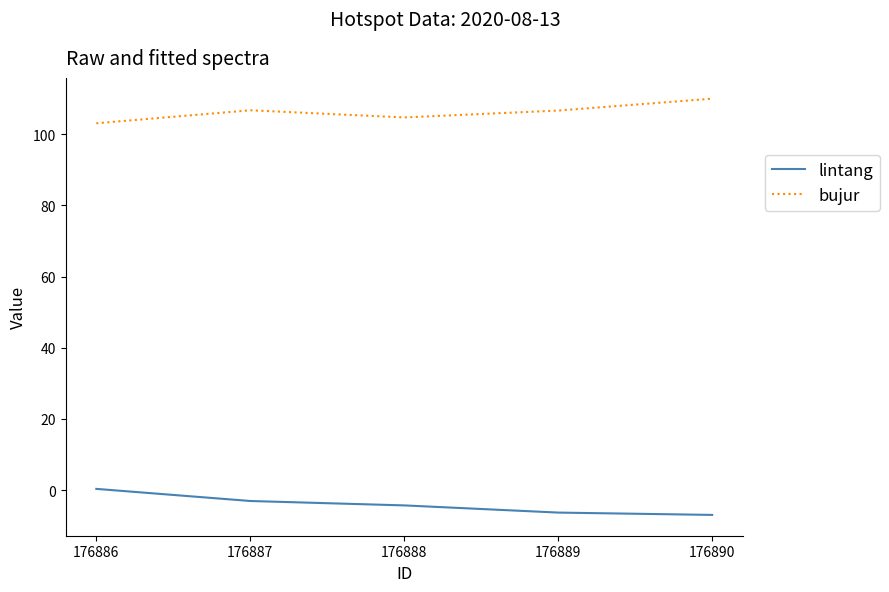

List the series in order of their overall mean, highest first.

bujur, lintang